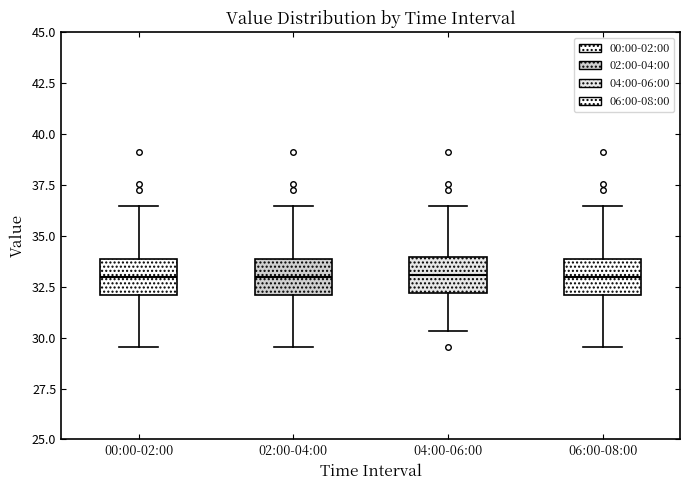

Where does the upper whisker of the box for 02:00-04:00 end on the y-axis? The values are not printed on the chart, so give them approximately, as read against the axis.

36.5